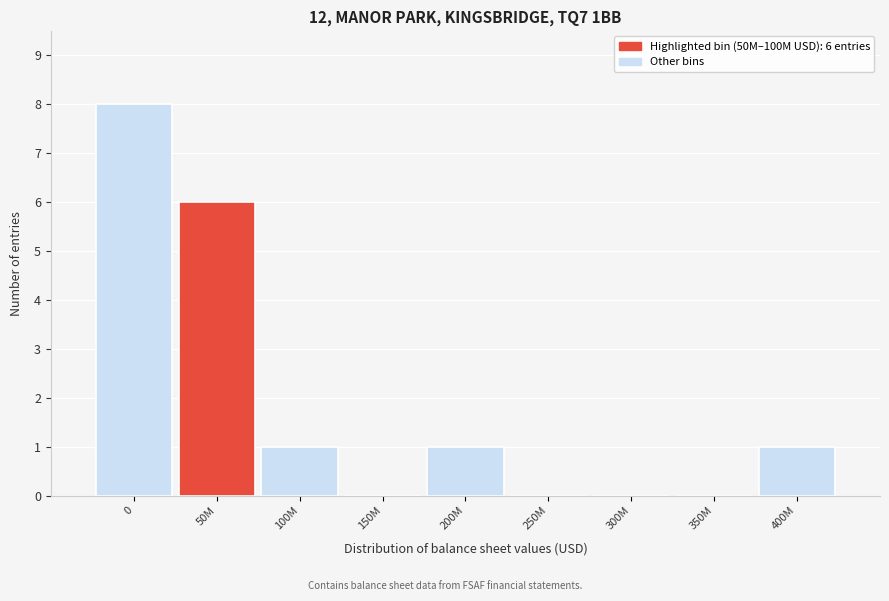

Reading left to right, list all the values displayed in this chart.

0=8	50M=6	100M=1	150M=0	200M=1	250M=0	300M=0	350M=0	400M=1